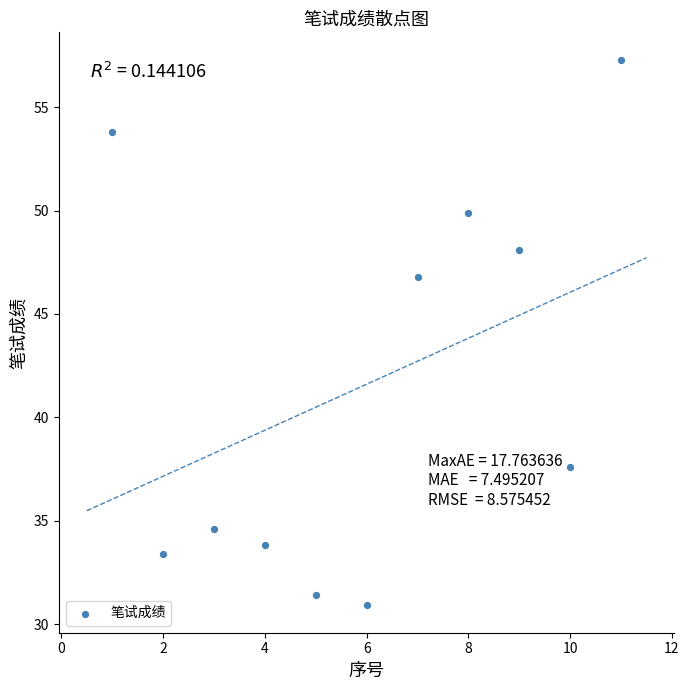

What Y value in the scatter plot is closest to 44?

46.8